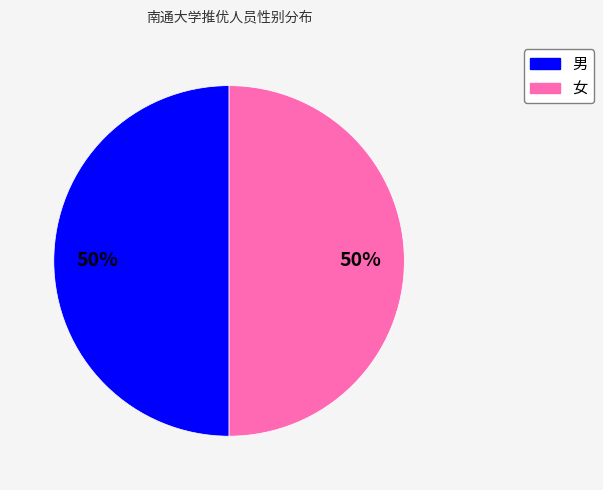

What percentage is the 男 slice, to the nearest percent?

50%